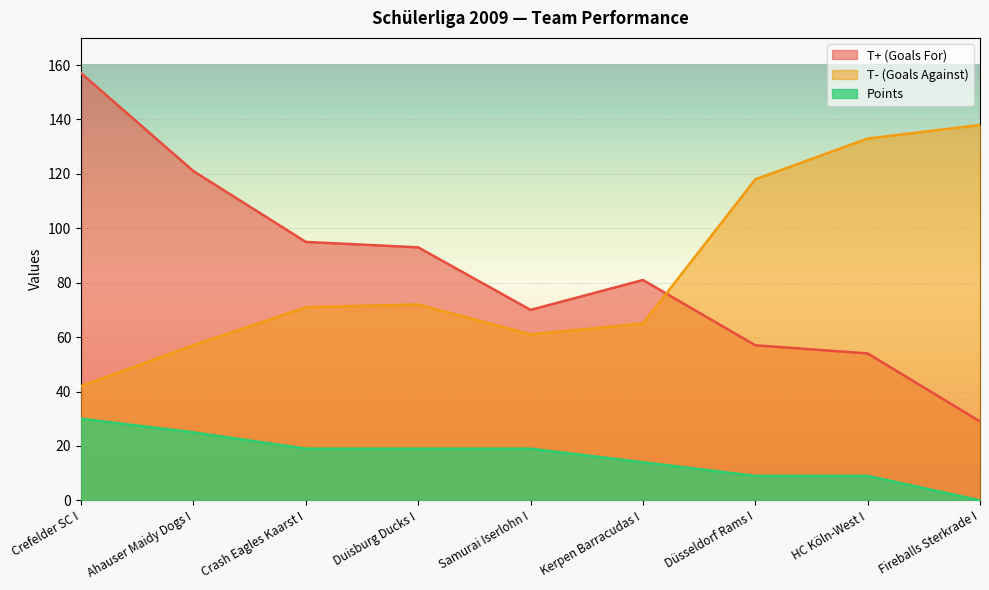

What is the difference between the maximum and minimum values in the T- (Goals Against) series?

96